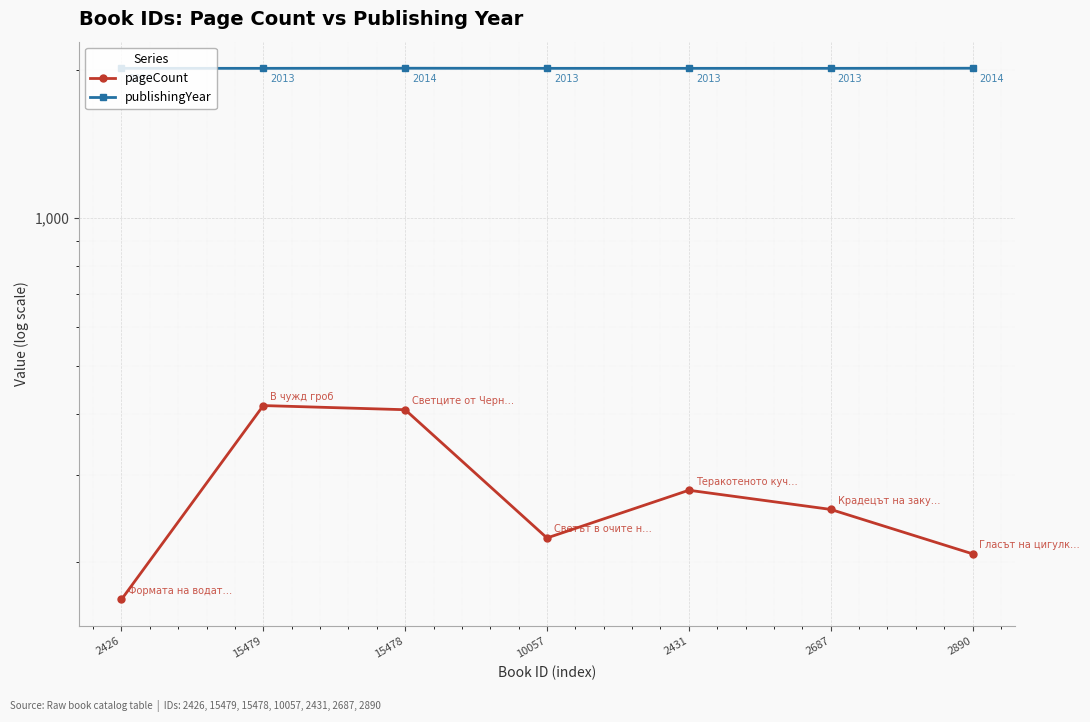

True or false: publishingYear has more than 0 interior local peaks.

True